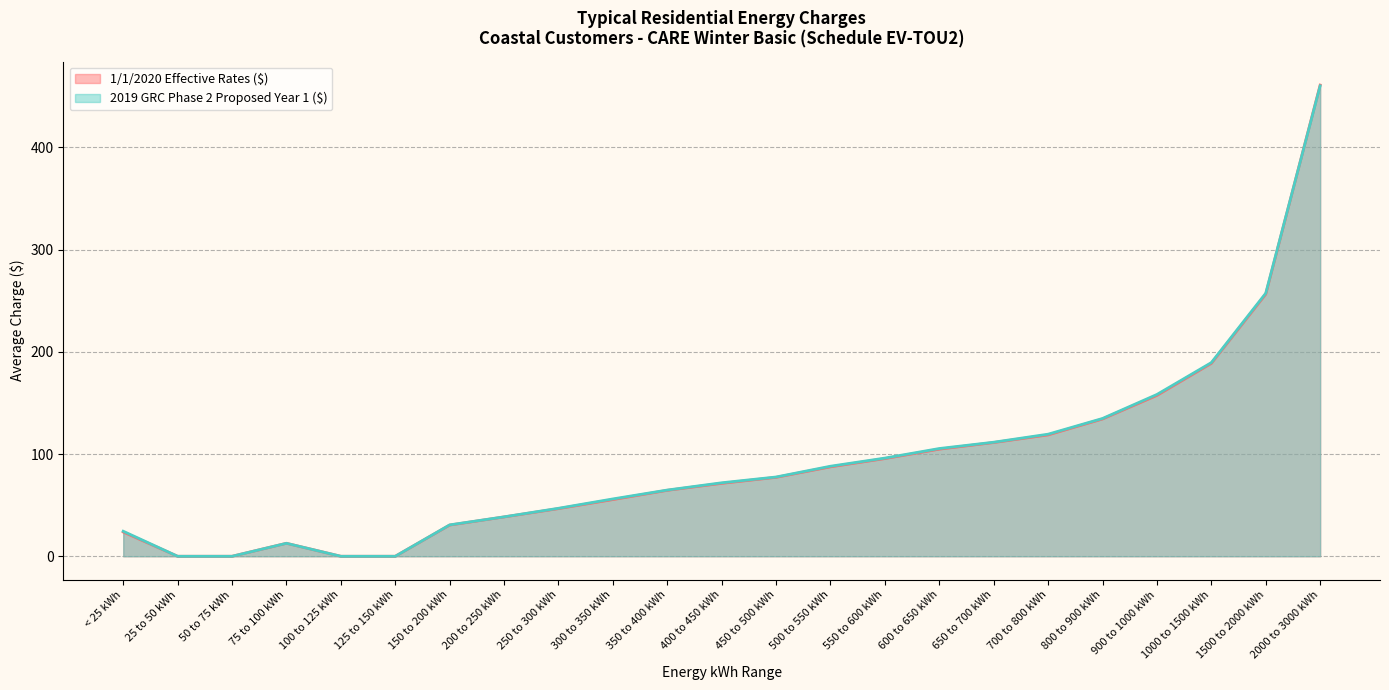

What position from the right is 25 to 50 kWh?

22